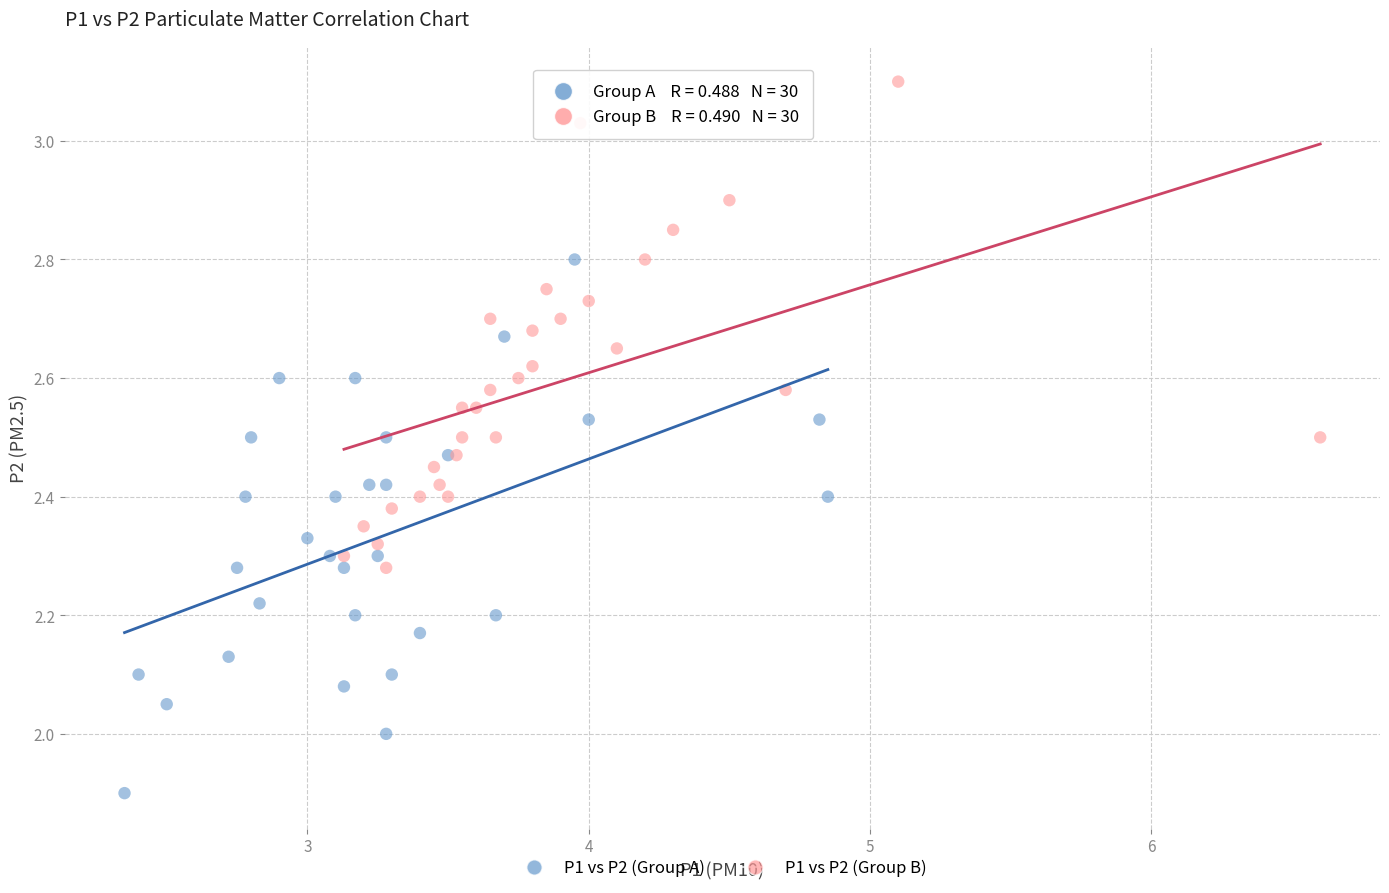

Which series contains the lowest Y value?

P1 vs P2 (Group A)